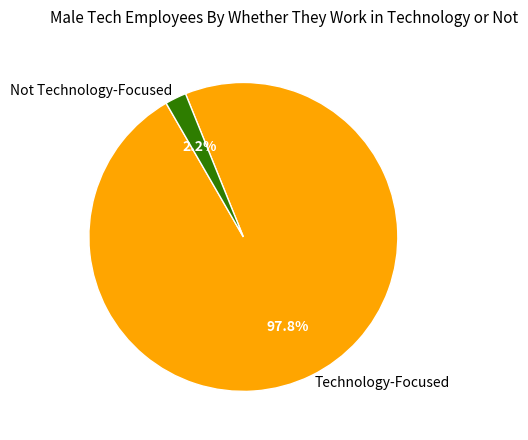

Which slice represents more than half of the pie?

Technology-Focused